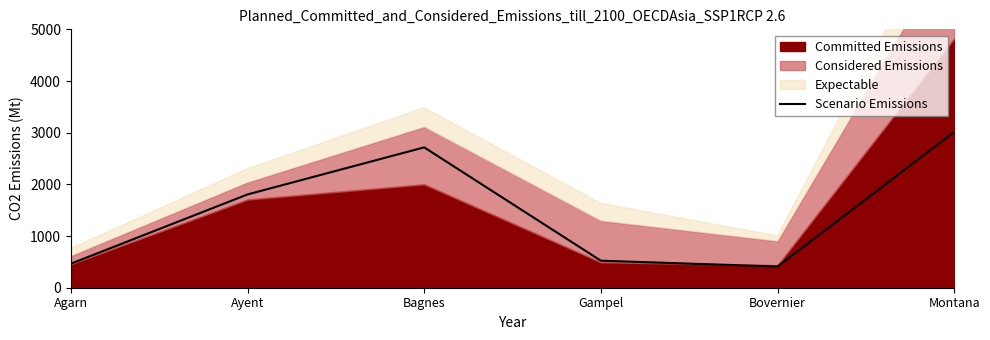

What is the sum of the values at Ayent and Bovernier?

2215